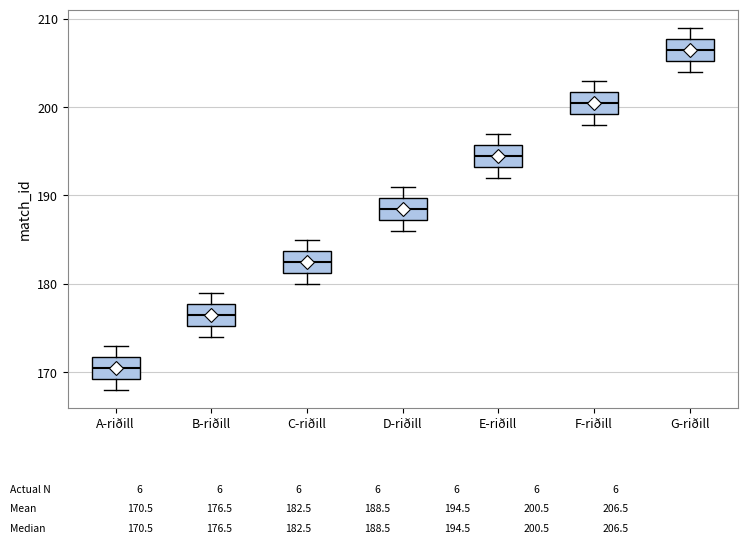

Reading left to right, read every box against the y-axis: the position of its median line, the range the box covers, and the ends of its whiskers. The values are not printed on the chart, so give them approximately, as read against the axis.

A-riðill: median 171, box 169 to 172, whiskers 168 to 173
B-riðill: median 177, box 175 to 178, whiskers 174 to 179
C-riðill: median 183, box 181 to 184, whiskers 180 to 185
D-riðill: median 189, box 187 to 190, whiskers 186 to 191
E-riðill: median 195, box 193 to 196, whiskers 192 to 197
F-riðill: median 201, box 199 to 202, whiskers 198 to 203
G-riðill: median 207, box 205 to 208, whiskers 204 to 209